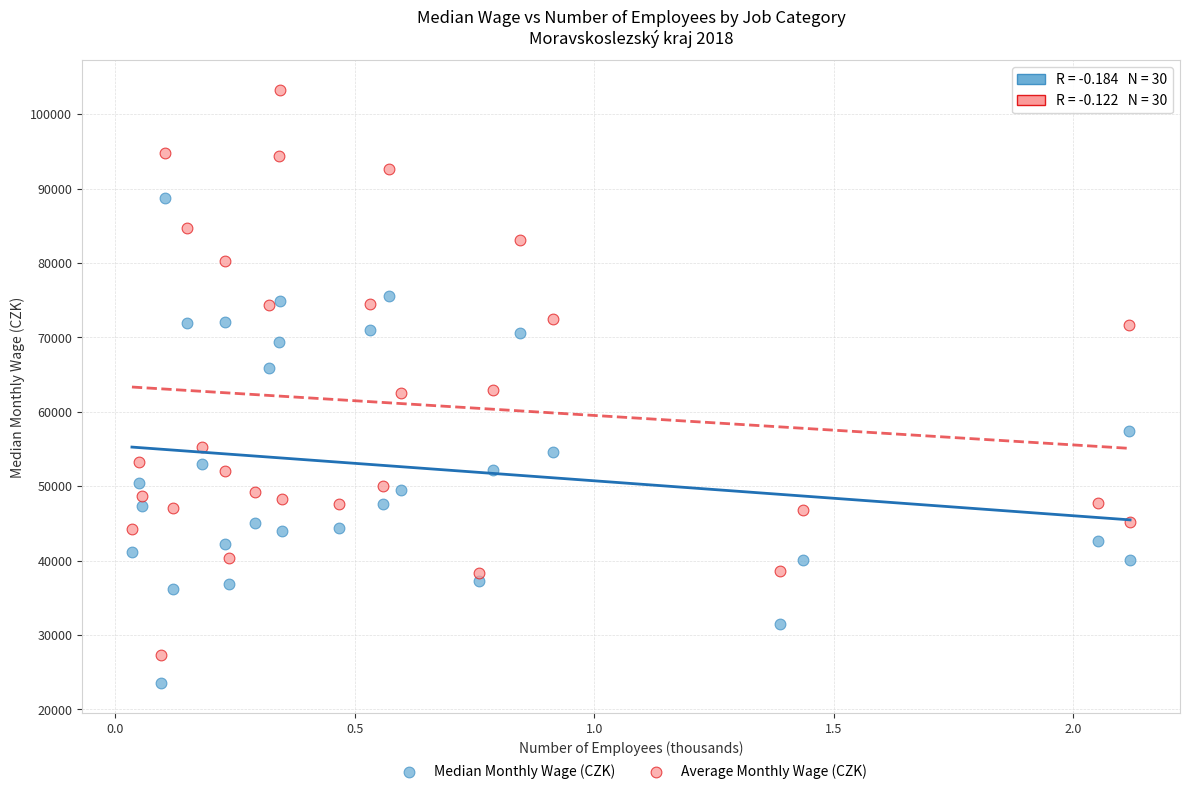

Which series reaches the maximum Y coordinate?

Average Monthly Wage (CZK)